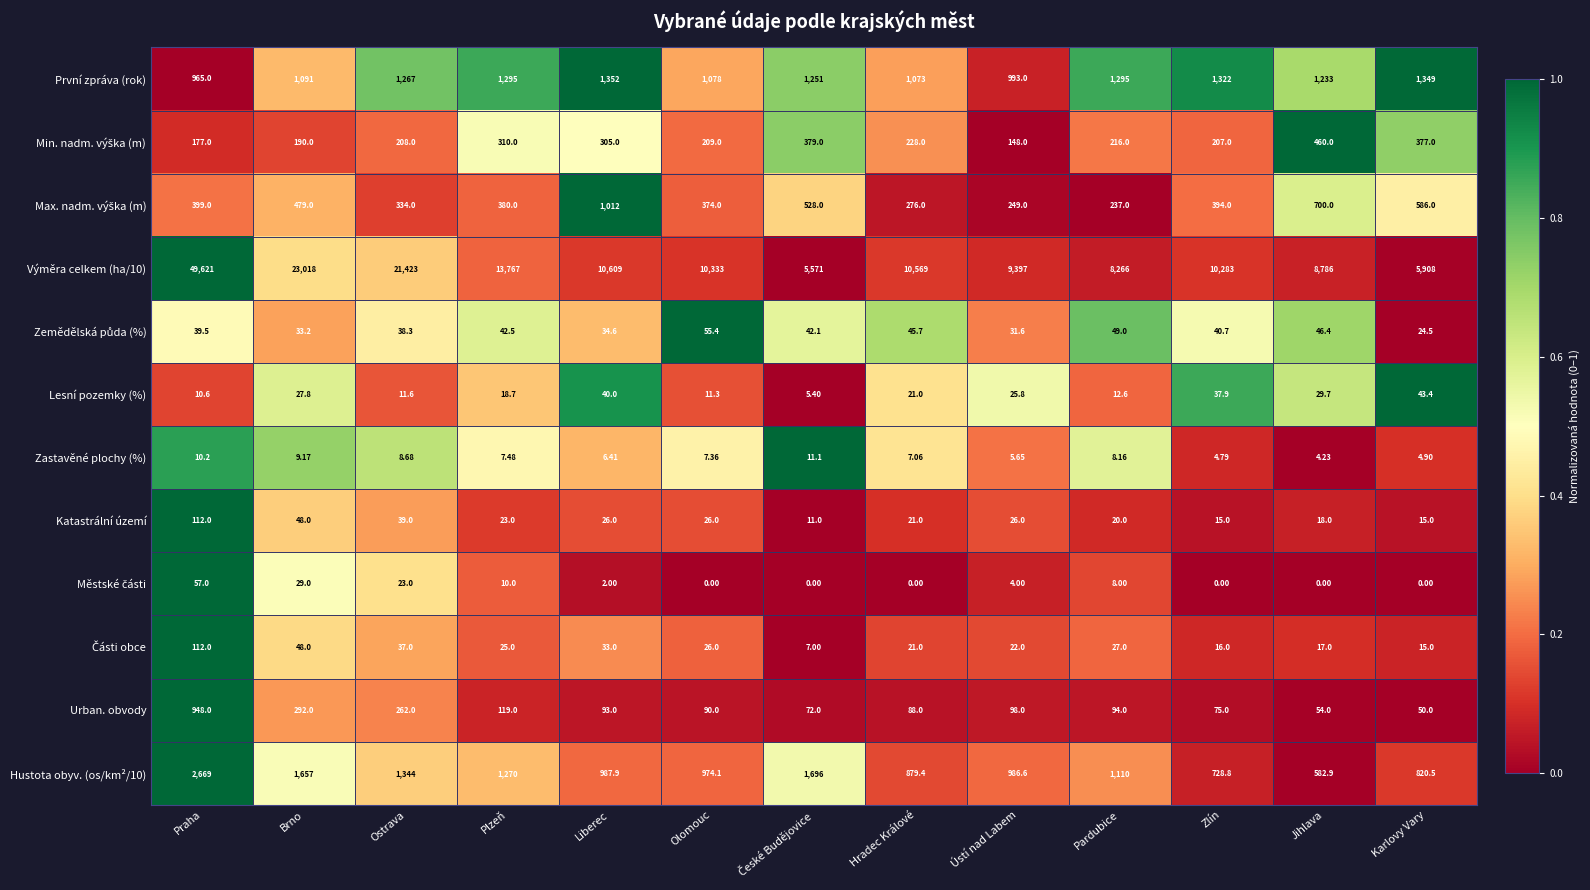

At how many categories does at least one series exceed 0?

13